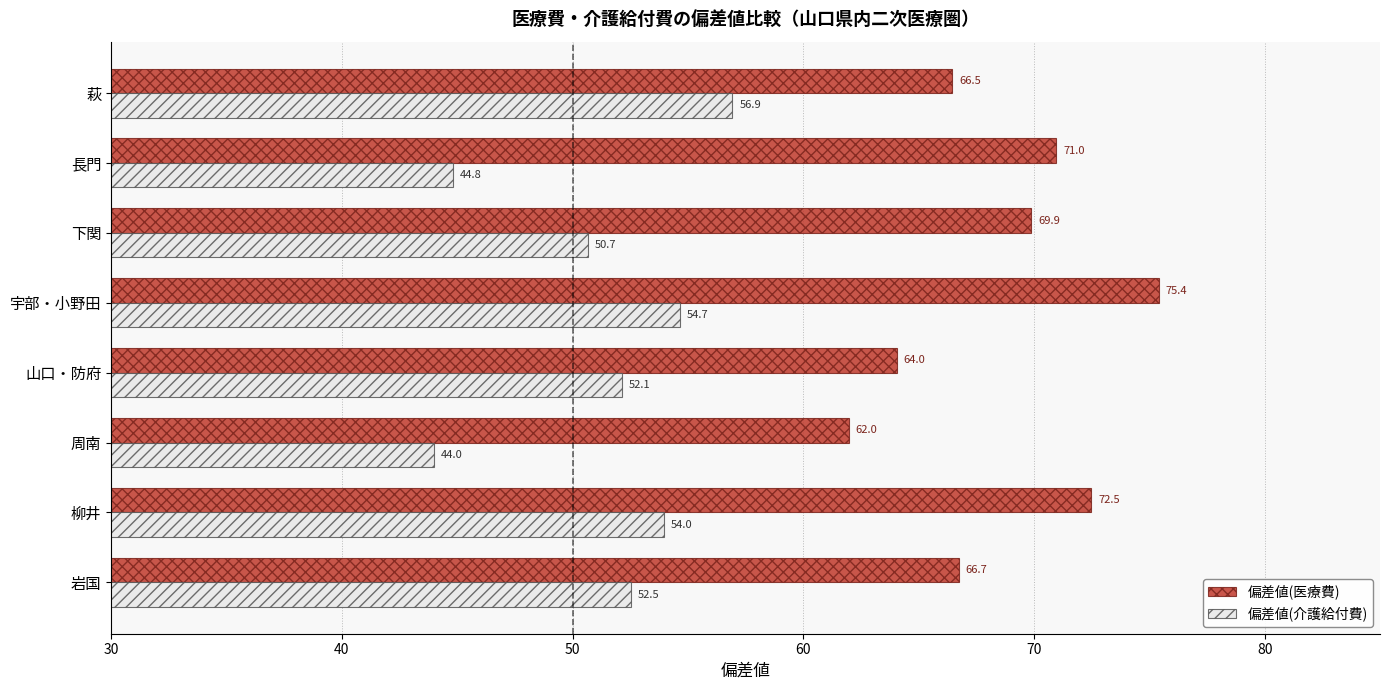

Where is 偏差値(医療費) nearest to the value 68?

岩国